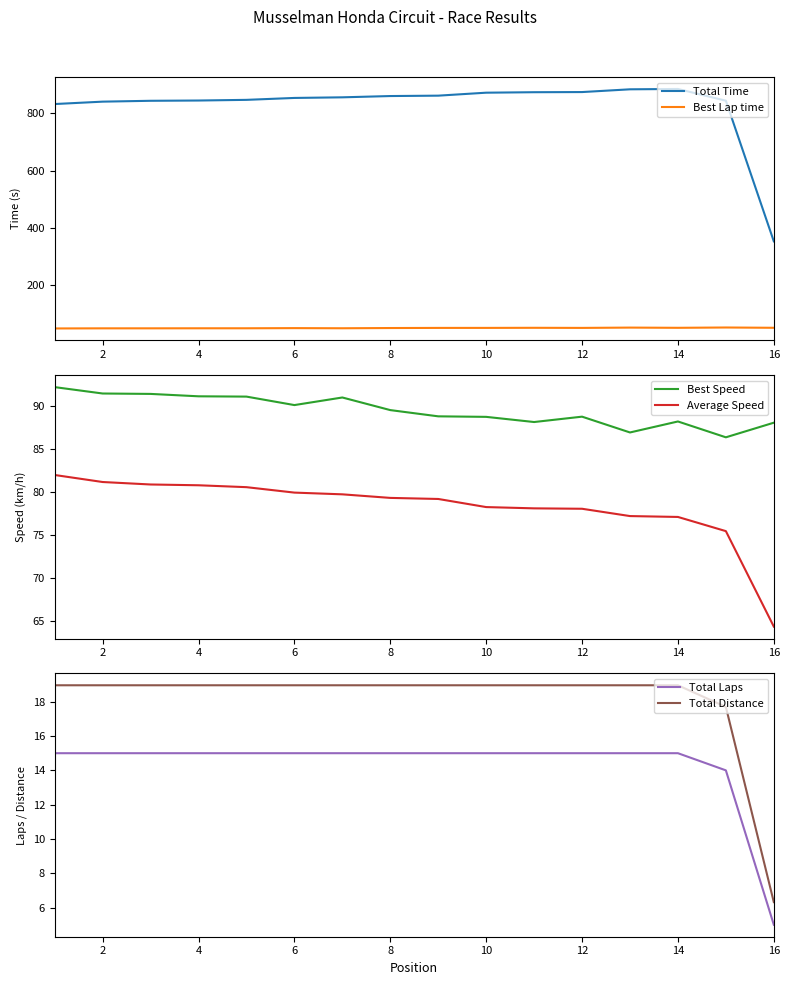

What is the minimum value for Best Lap time?

49.4